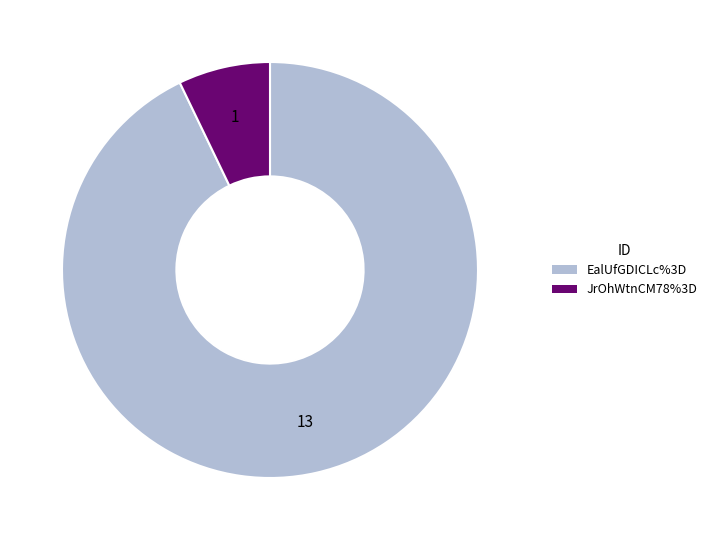

Which slice is the largest?

EalUfGDICLc%3D